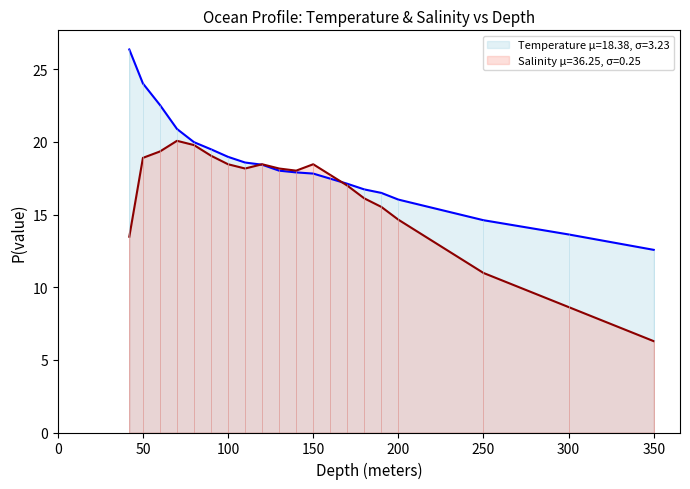

List the labels in order of Temperature value, largest first.

42, 50, 60, 70, 80, 90, 100, 110, 120, 130, 140, 150, 160, 170, 180, 190, 200, 250, 300, 350